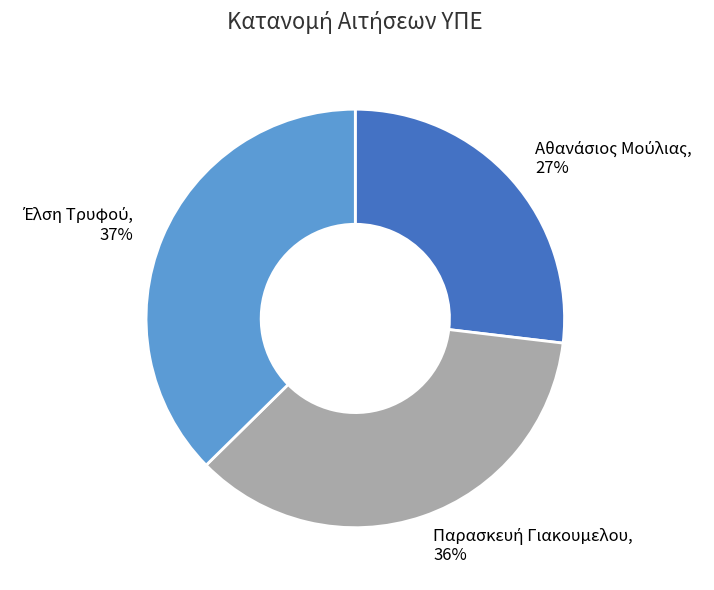

To the nearest percent, what is the average slice percentage?

33%